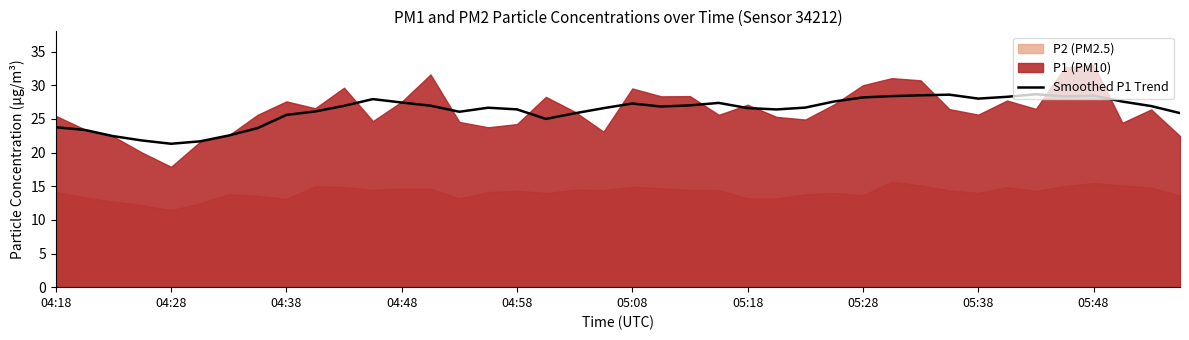

How many interior local valleys (lower than both neighbors) does the data have?

7